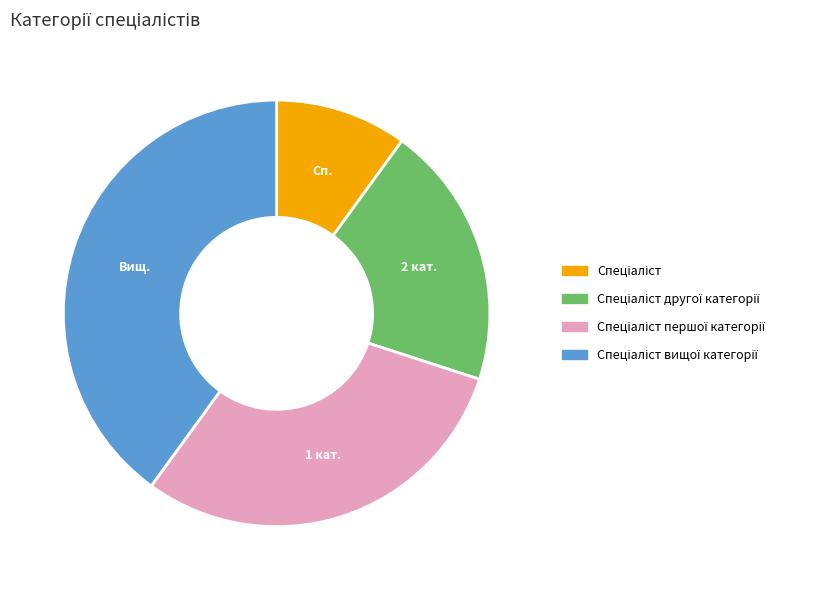

Is there a majority slice in this chart?

No